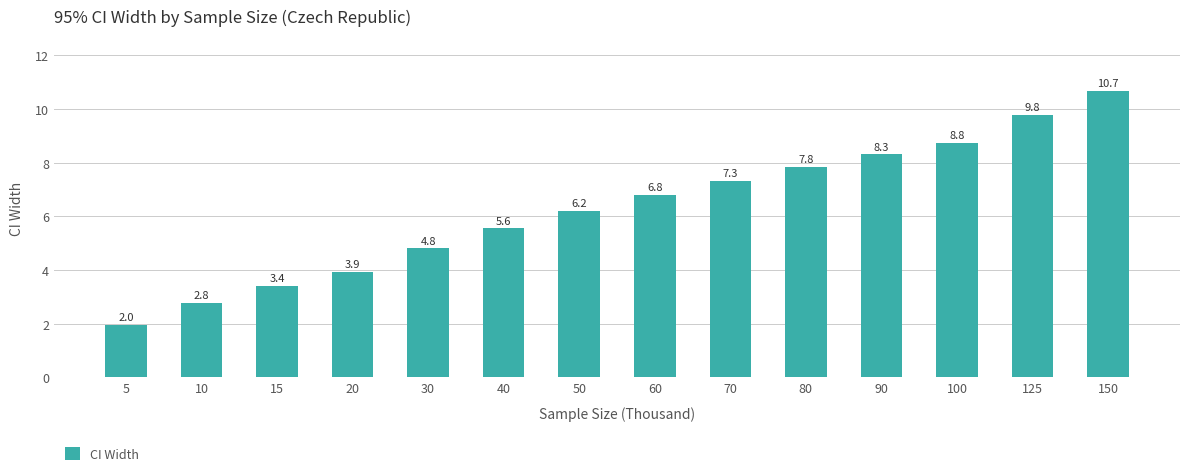

What is the difference between the values at 30 and 100?

3.9